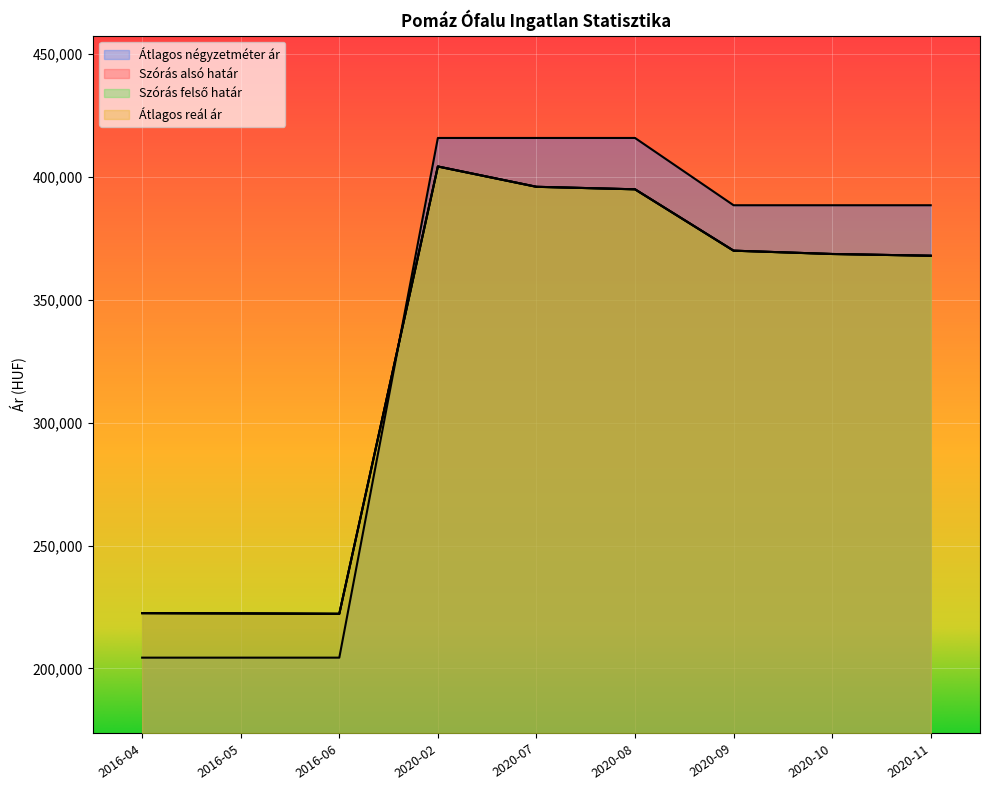

True or false: Átlagos reál ár has more than 2 points higher than both neighbors.

False